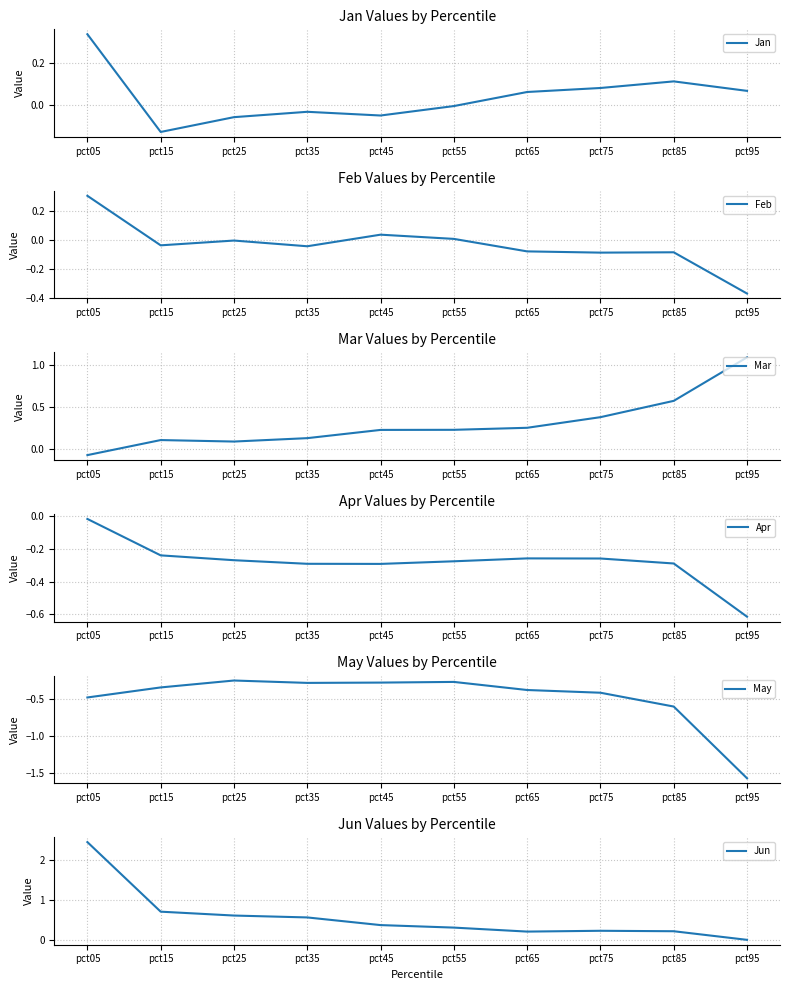

At which category does Apr reach its first local peak?

pct65